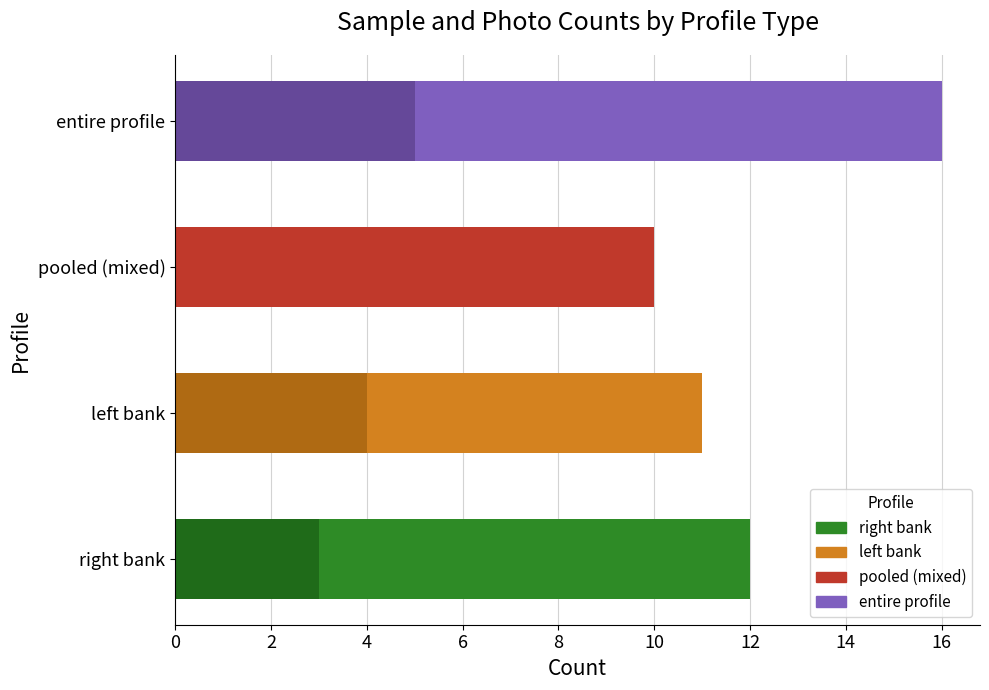

Is it true that Samples equals 26 at entire profile?

False